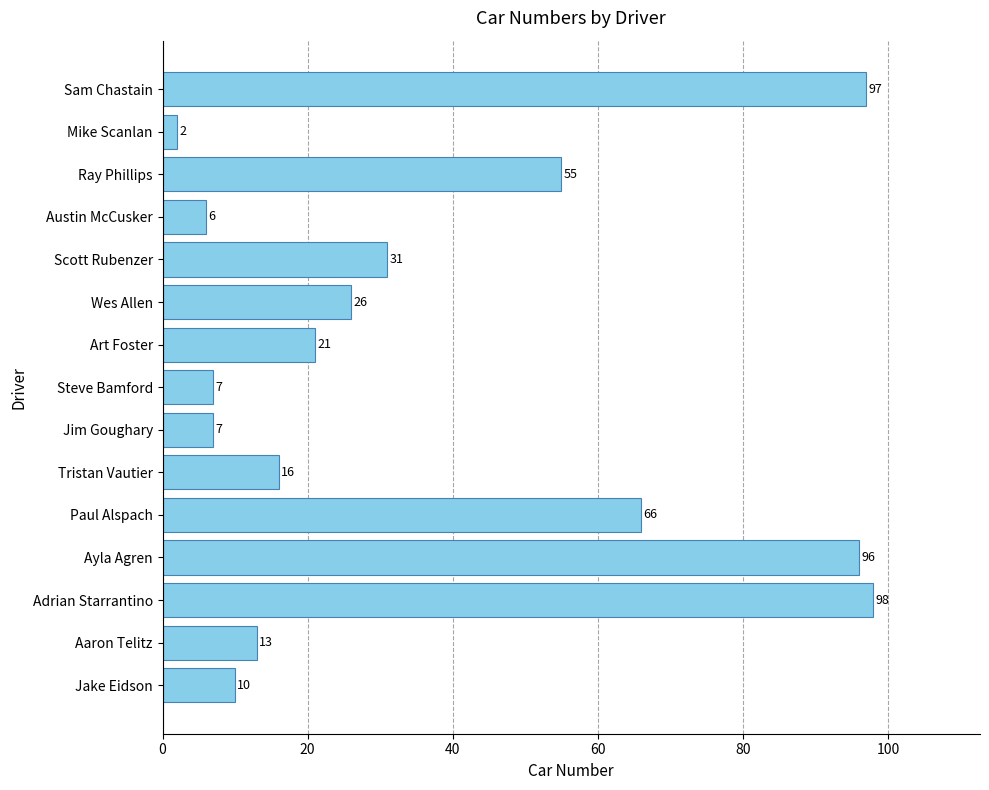

Read the value at Steve Bamford, to the nearest 10.

10